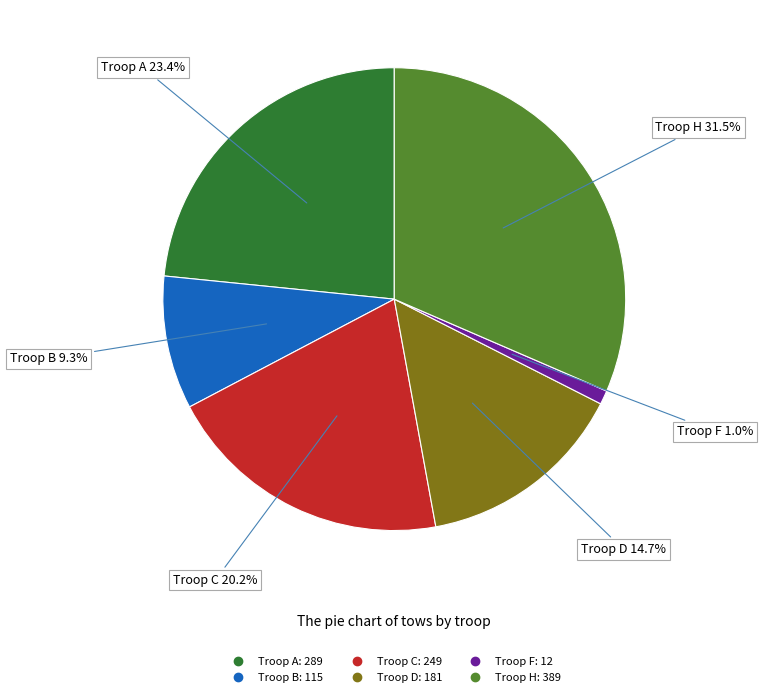

How many slices are in this pie chart?

6